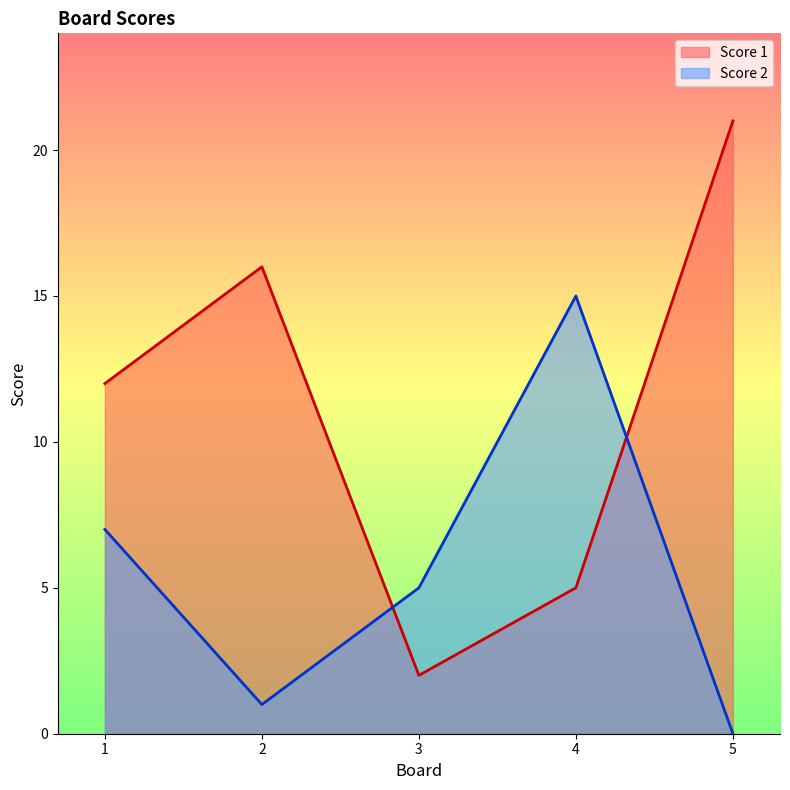

Which label corresponds to the largest value in the chart?

5